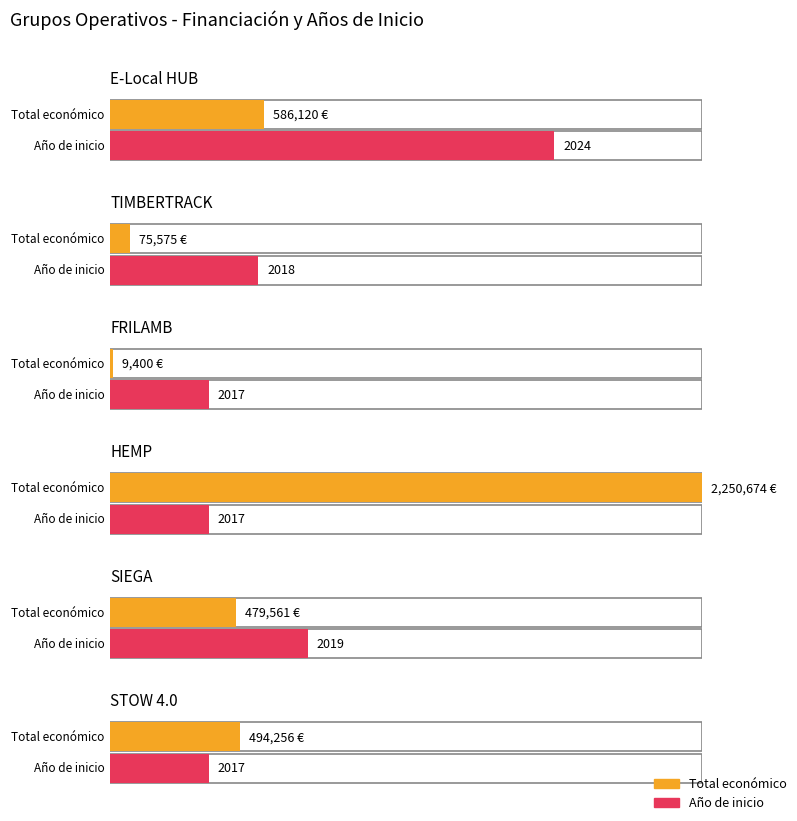

What is the difference between the values at E-Local HUB and SIEGA?

106559